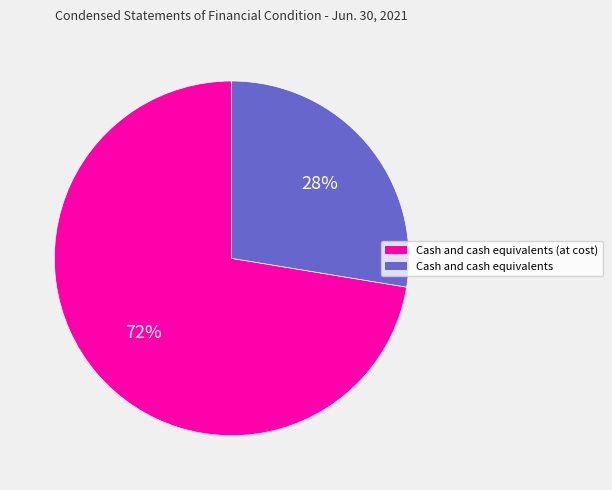

Does Cash and cash equivalents account for over 50% of the chart?

No